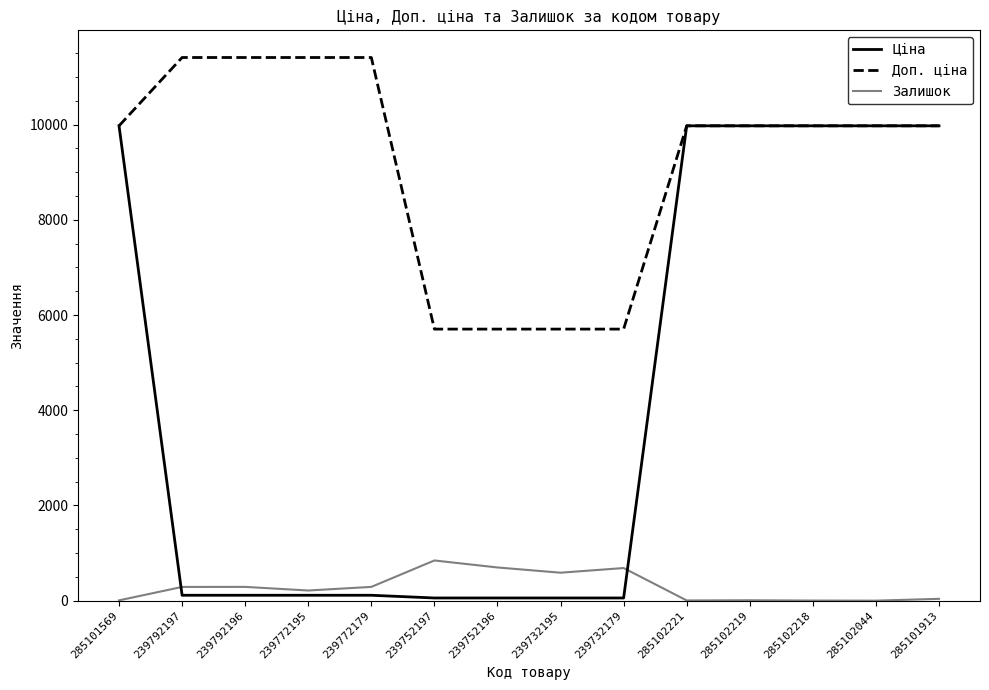

Count the number of categories in the chart.

14